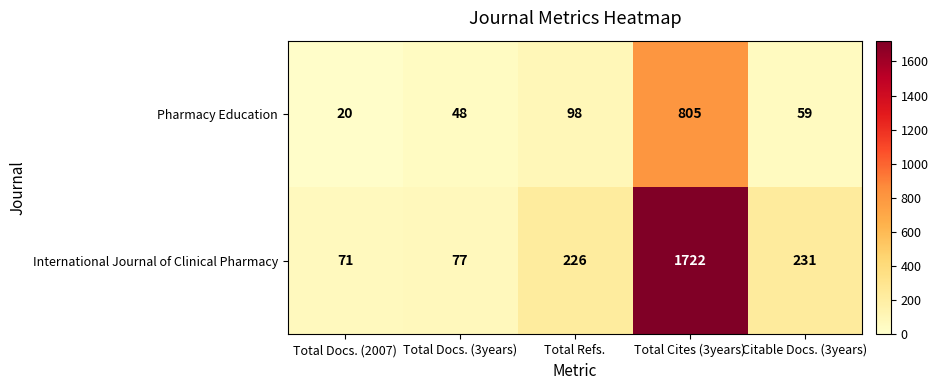

Which series has the largest total across all categories?

International Journal of Clinical Pharmacy